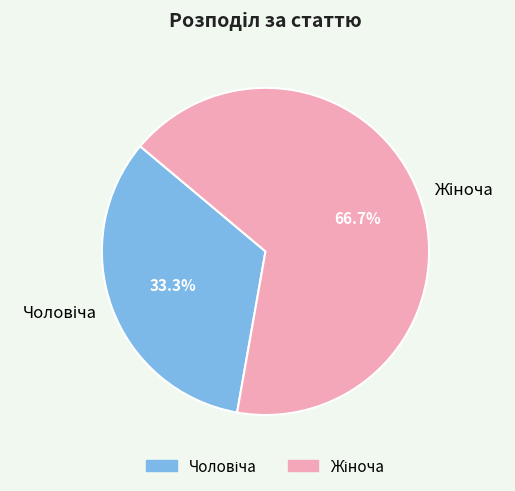

Is there any slice that represents more than half of the pie?

Yes